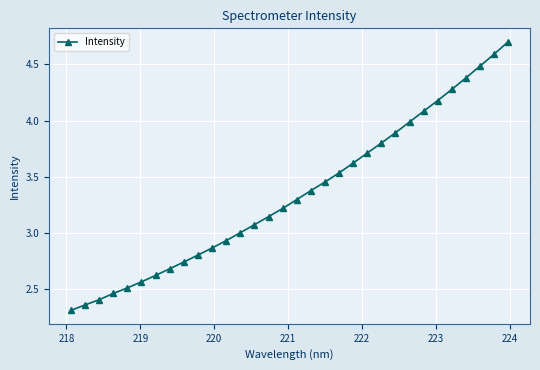

What is the difference between the maximum and second lowest values?

2.3